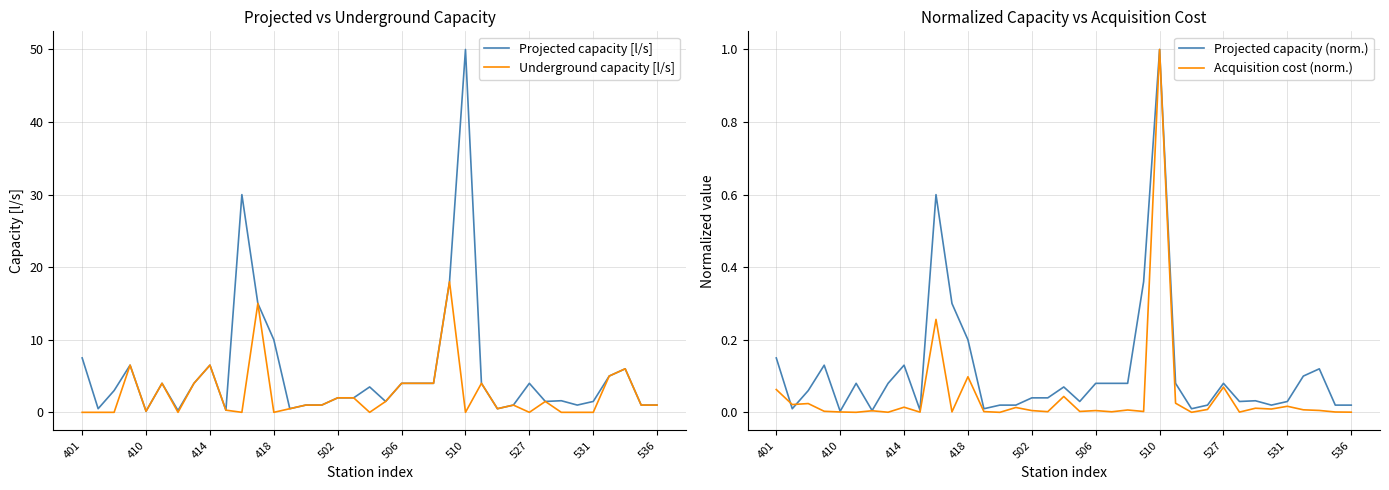

True or false: Projected capacity (norm.) has more than 2 points higher than both neighbors.

True